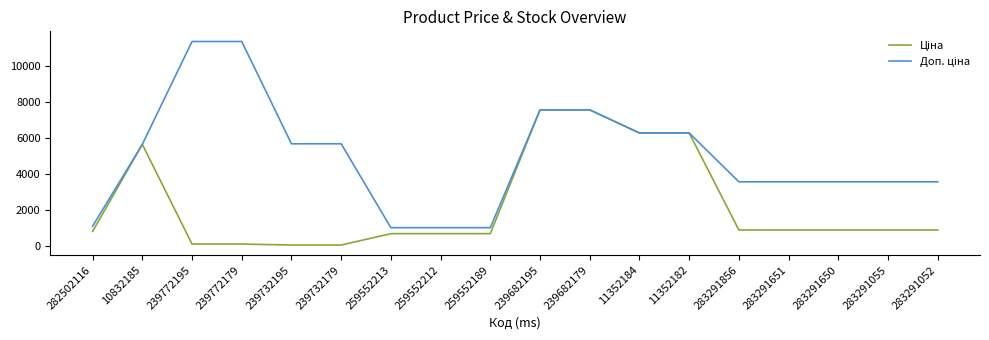

How many lines are shown in the chart?

2